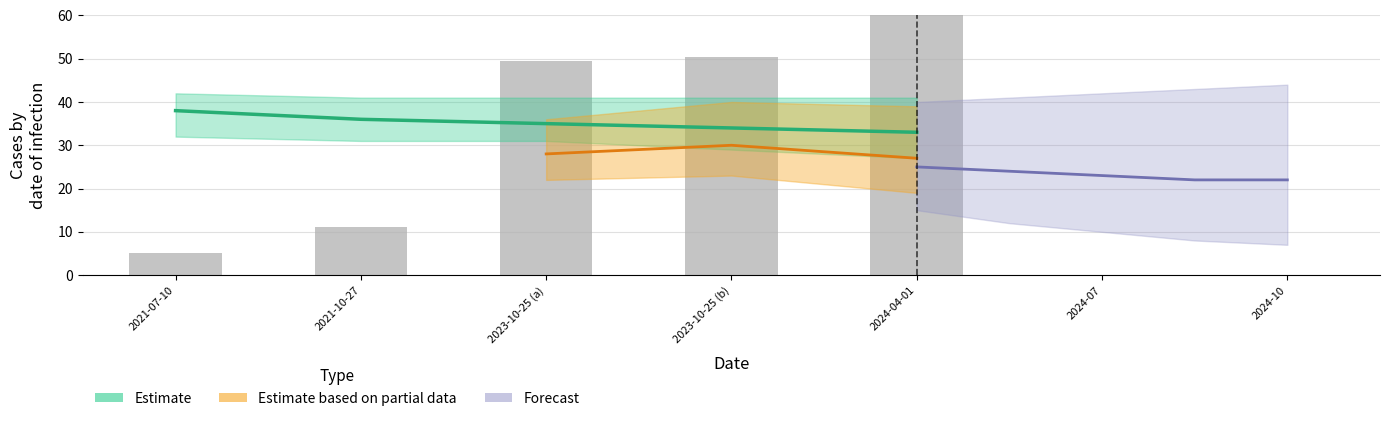

Which category has the highest value across all series?

2024-04-01